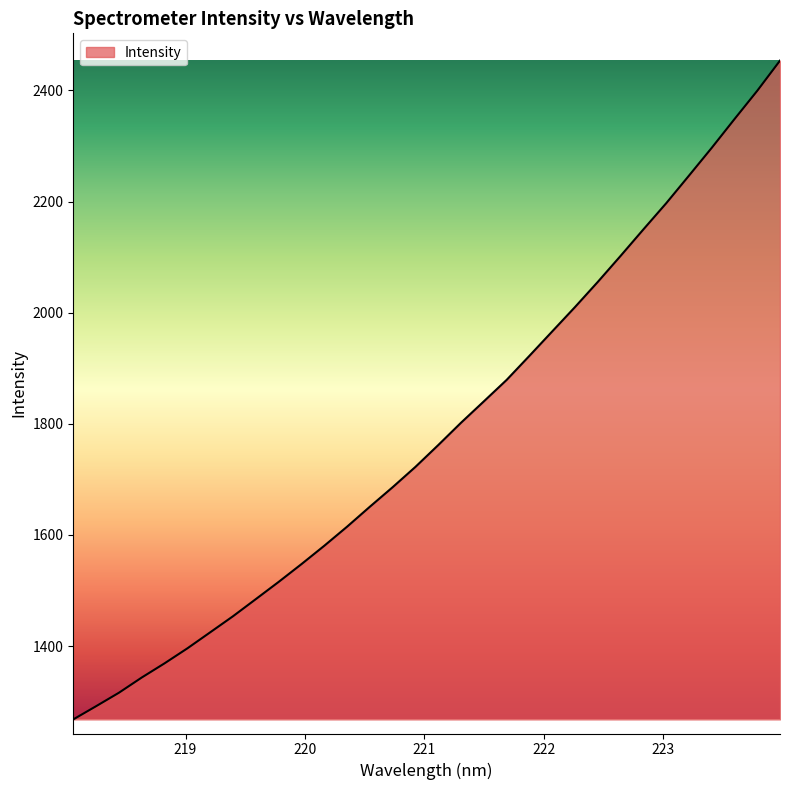

What is the minimum value shown in the chart?

1267.9